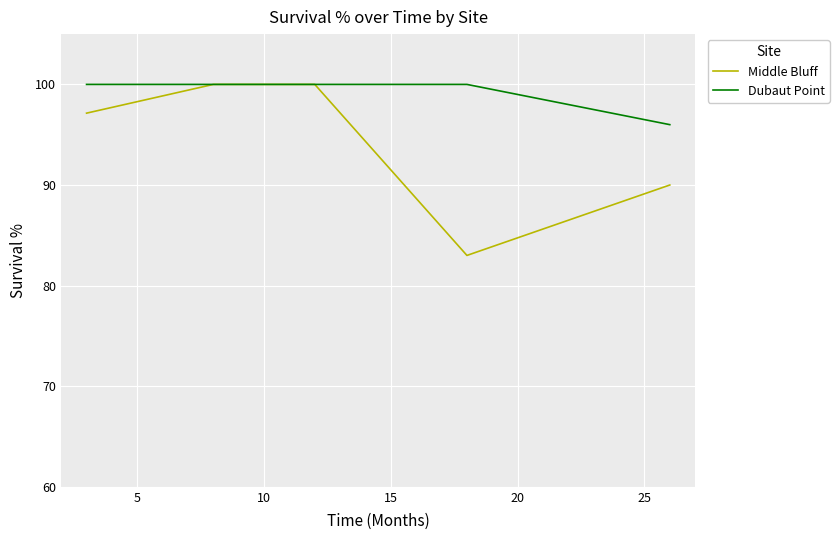

Count the Dubaut Point values in the range 100 to 101.

4